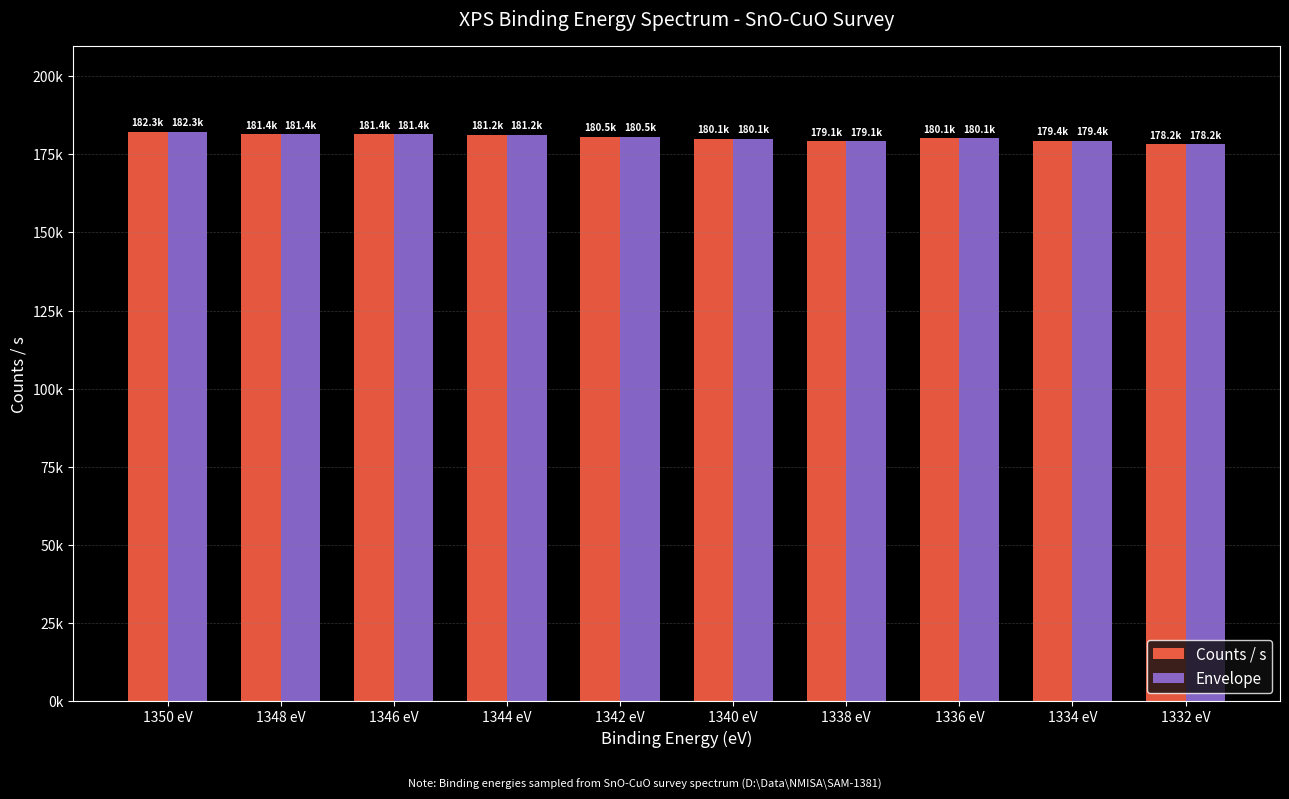

Reading left to right, what are all the values shown in this chart?

Counts / s: 182251	181416	181445	181239	180534	180053	179145	180097	179377	178182
Envelope: 182251	181416	181445	181239	180534	180053	179145	180097	179377	178182